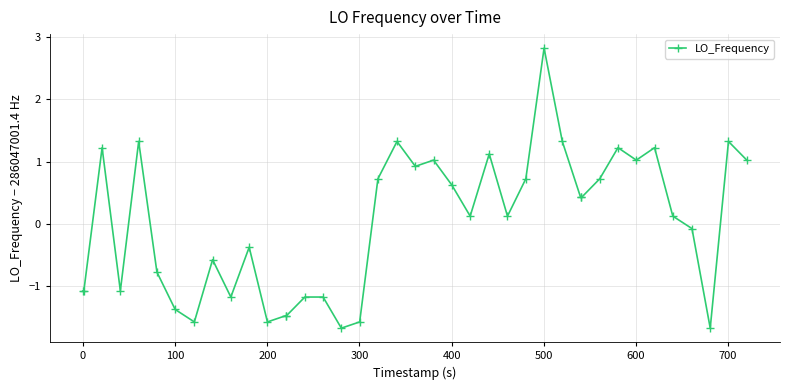

How many distinct data groups are displayed?

1